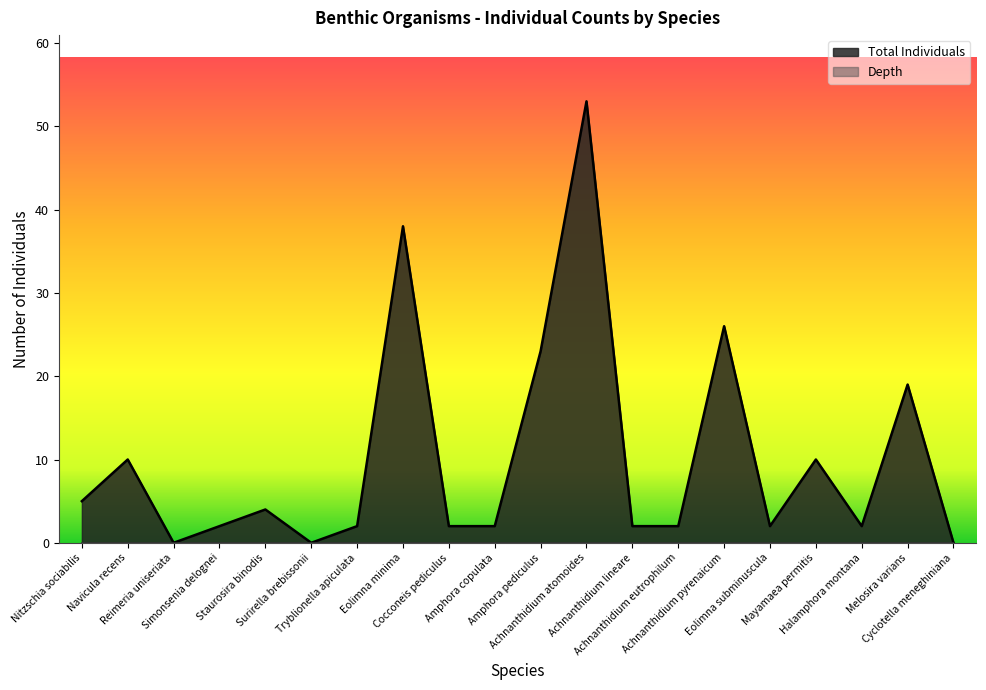

How many lines are shown in the chart?

2